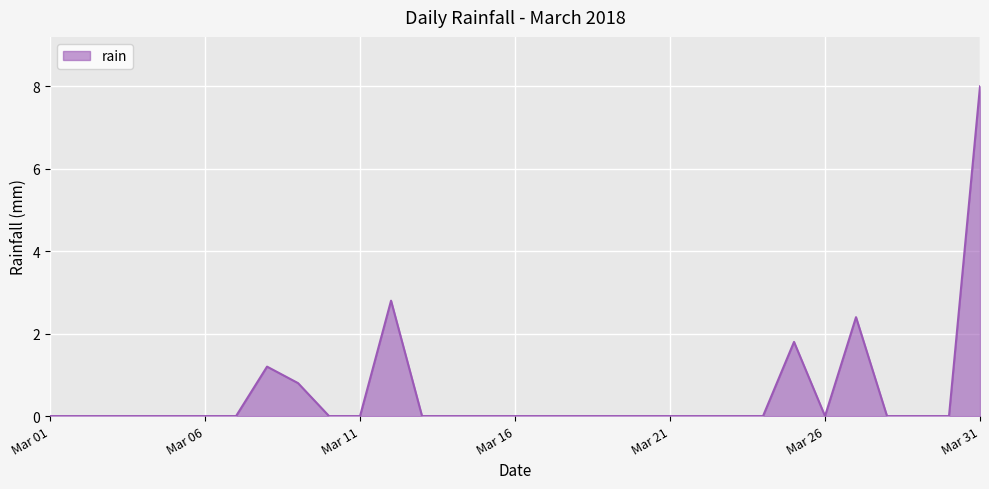

What is the greatest value displayed?

8.0